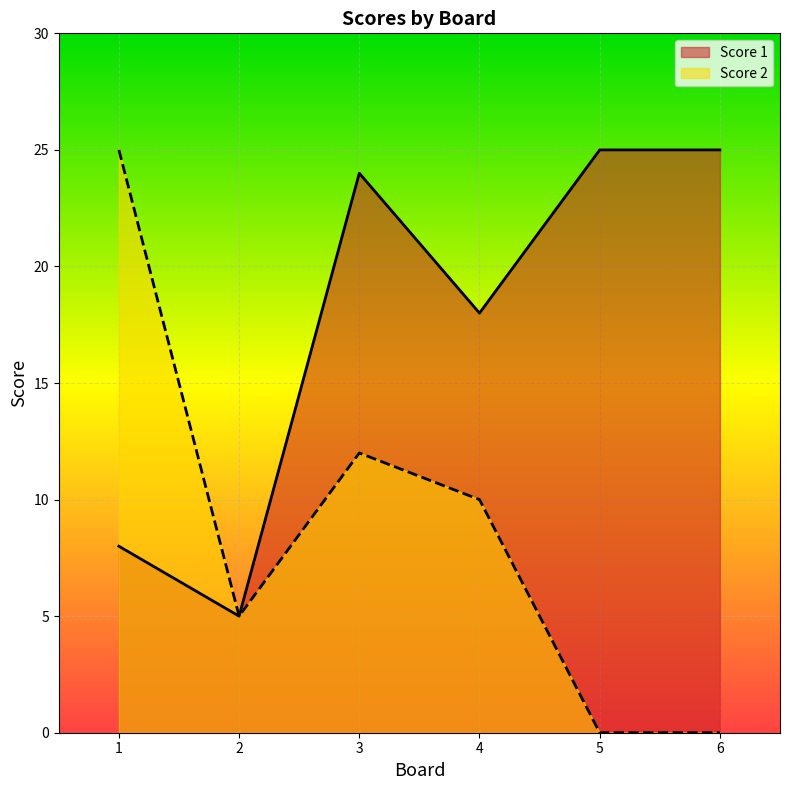

Reading left to right, extract all data points from this chart.

Score 1: 8	5	24	18	25	25
Score 2: 25	5	12	10	0	0